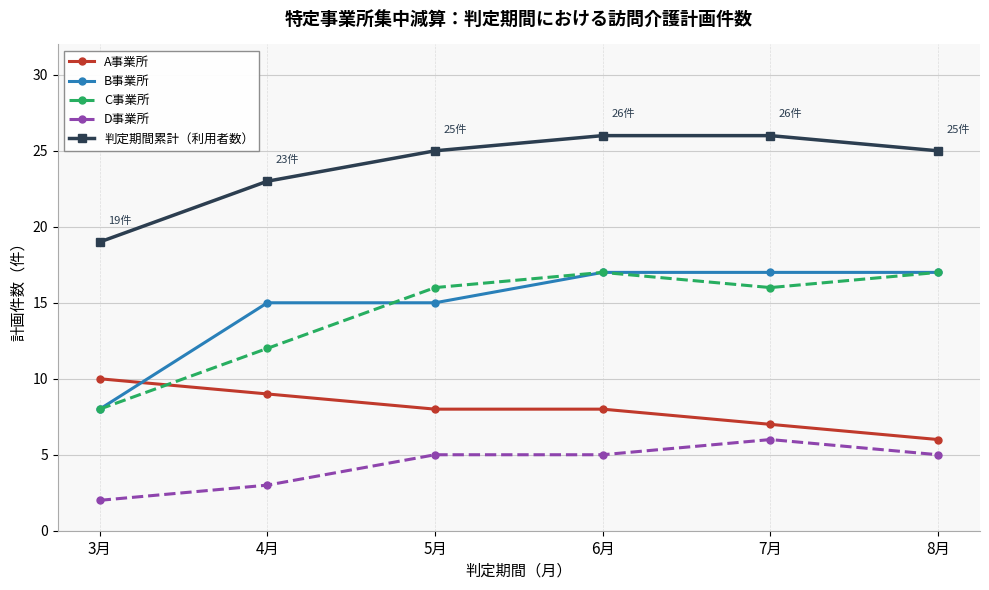

True or false: 判定期間累計（利用者数） has more than 1 points higher than both neighbors.

False